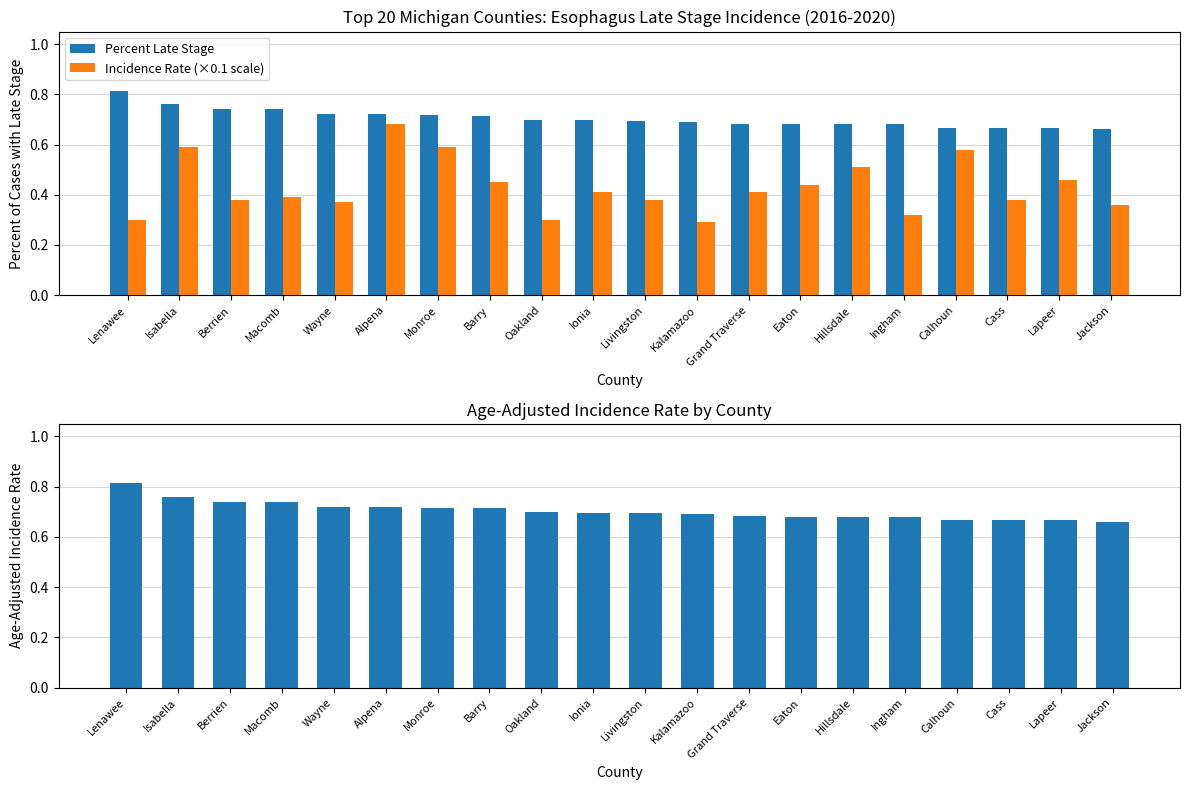

Count the number of categories in the chart.

20